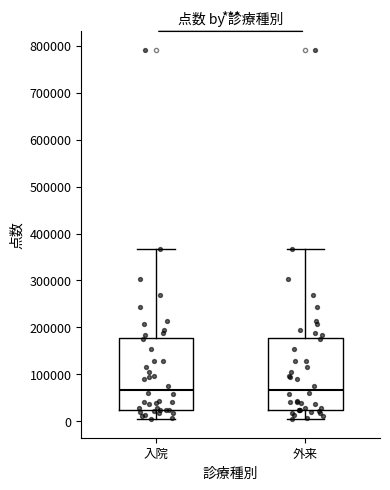

Reading left to right, transcribe this box plot: for each box, give where its median line is, the range the box spans, and where its two whiskers end, as read against the y-axis. The values are not printed on the chart, so give them approximately, as read against the axis.

入院: median 70000, box 20000 to 180000, whiskers 0 to 370000
外来: median 70000, box 20000 to 180000, whiskers 0 to 370000